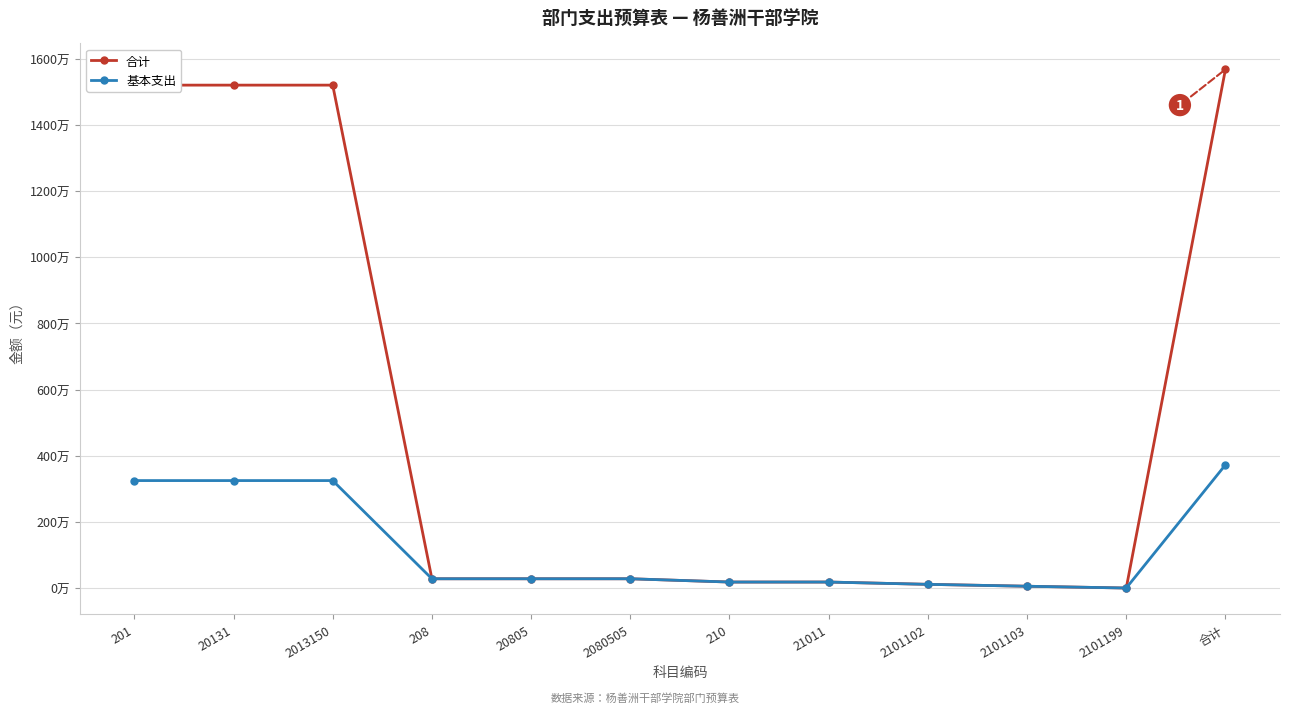

What is the sum of all 合计 values?

62698000